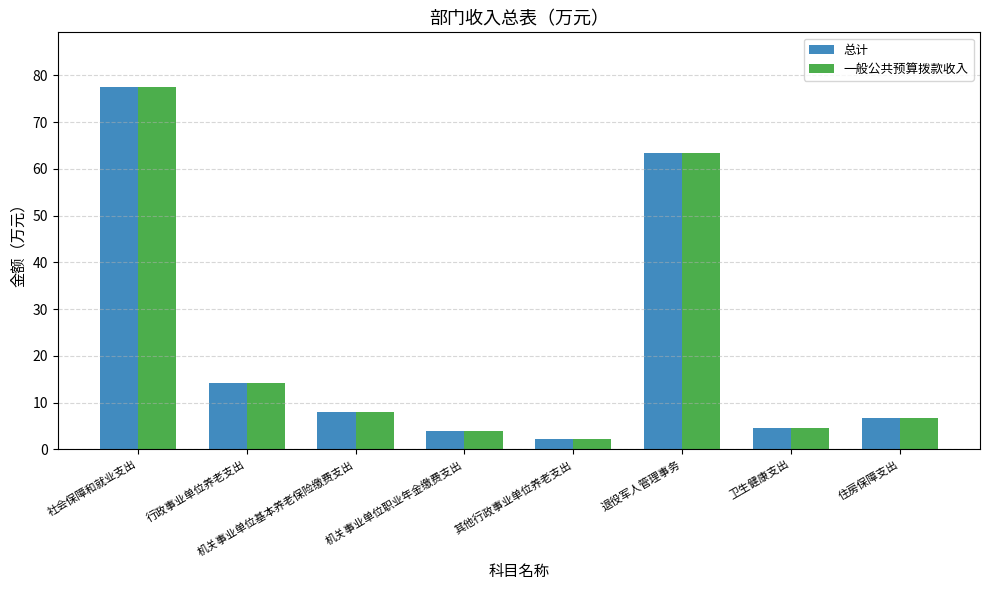

What is the difference between the maximum and second lowest values in the 总计 series?

73.6